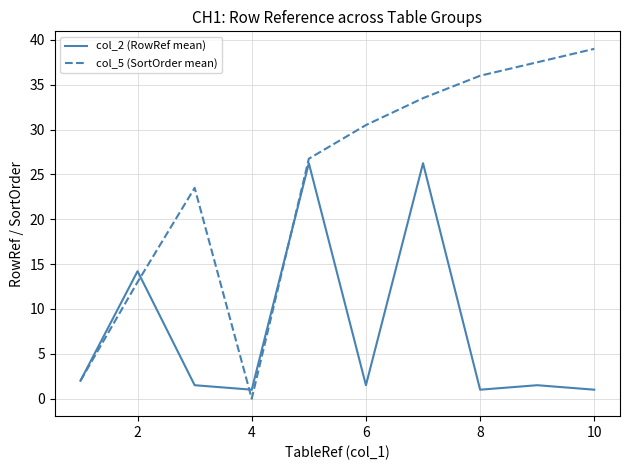

Does the chart display data point markers on the line(s)?

No